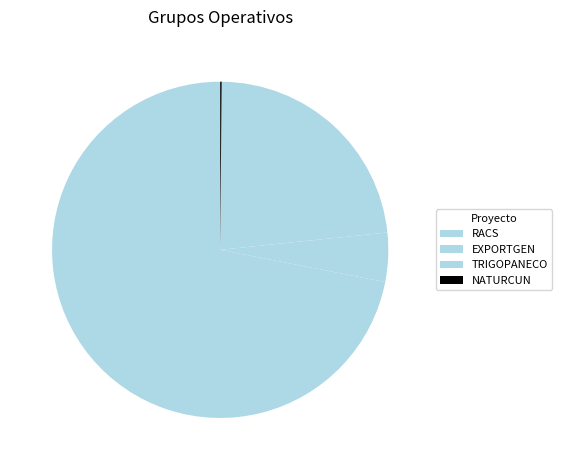

Is it true that NATURCUN is 1% of the pie?

False